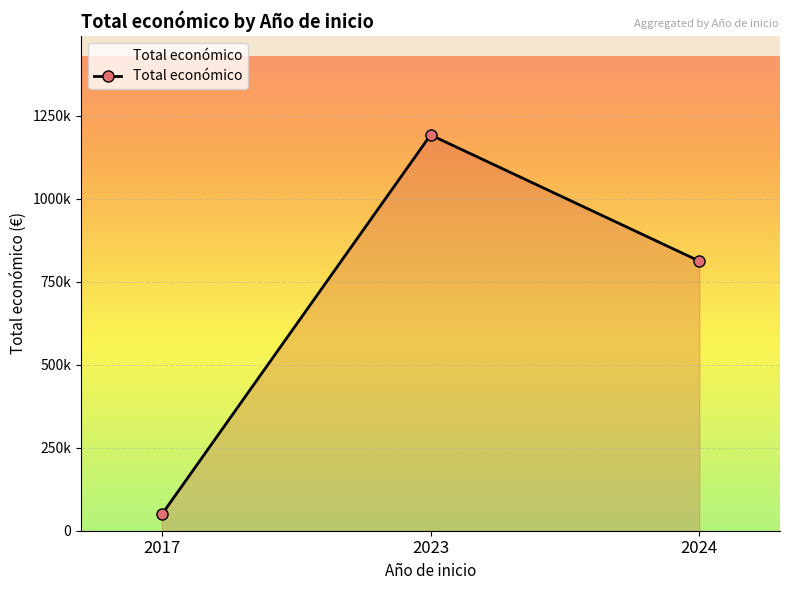

At which label does the data first exceed 811961?

2023